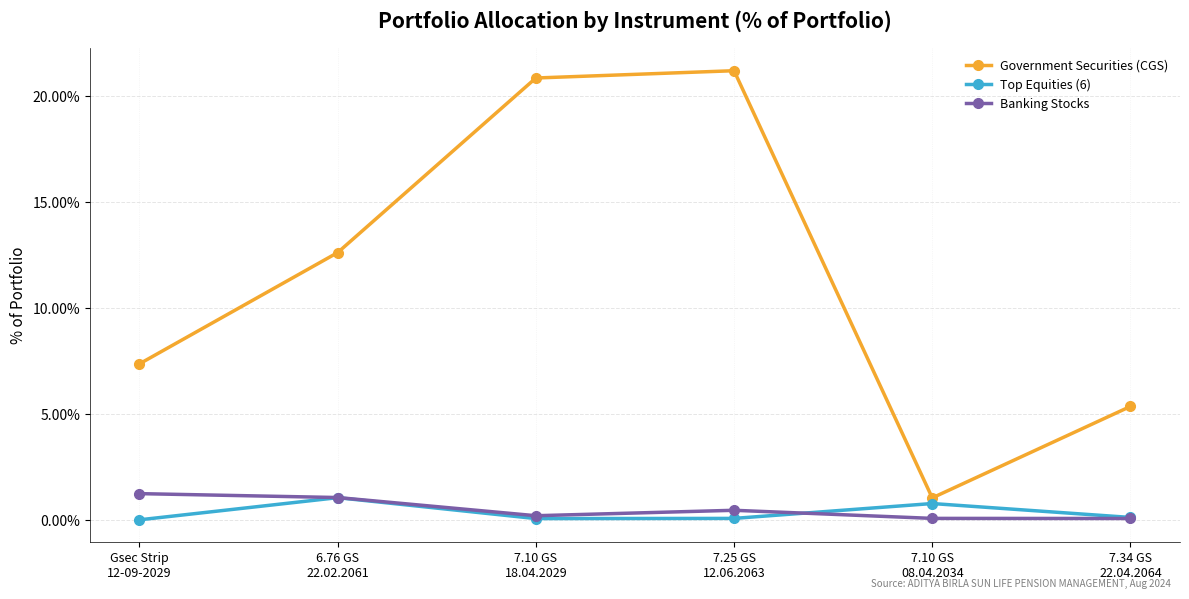

What is the label of the 3rd point from the right?

7.25 GS
12.06.2063